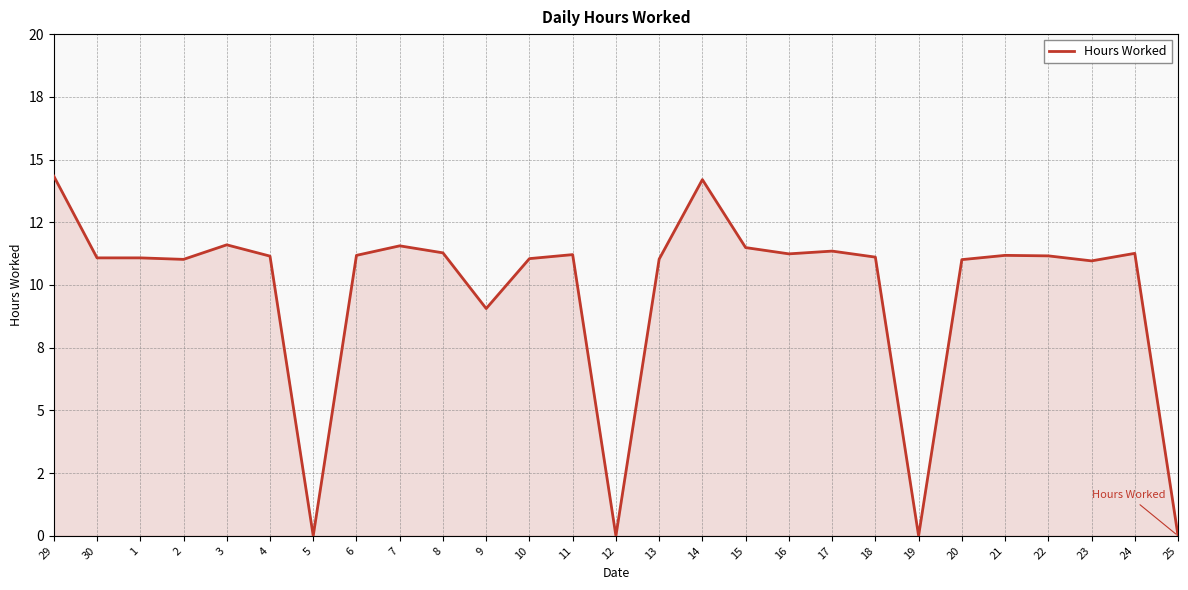

Is this an area chart (filled region under the line)?

Yes